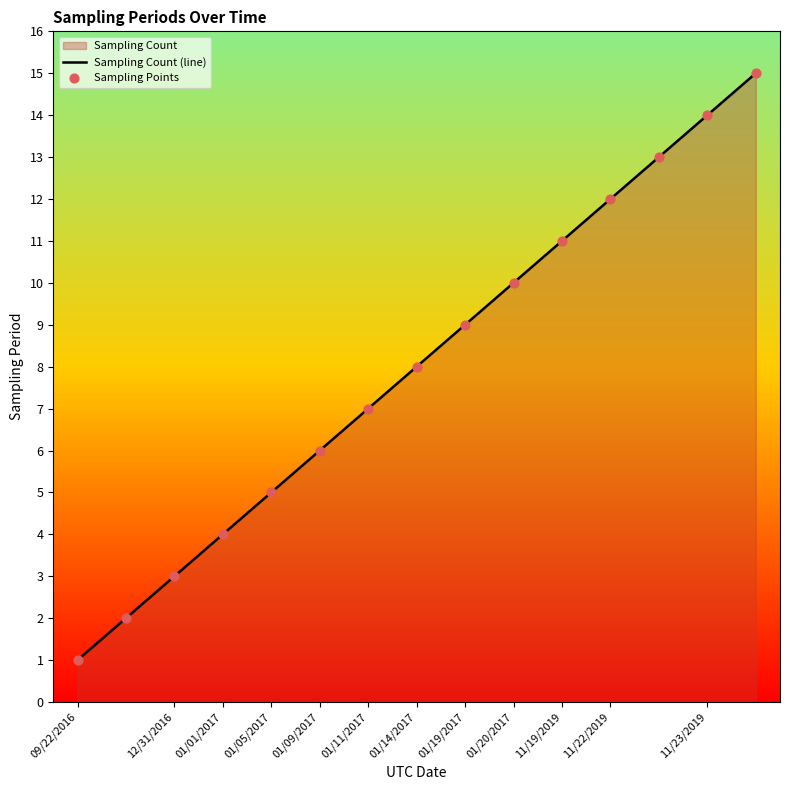

The value at 01/01/2017 is 6. True or false?

False